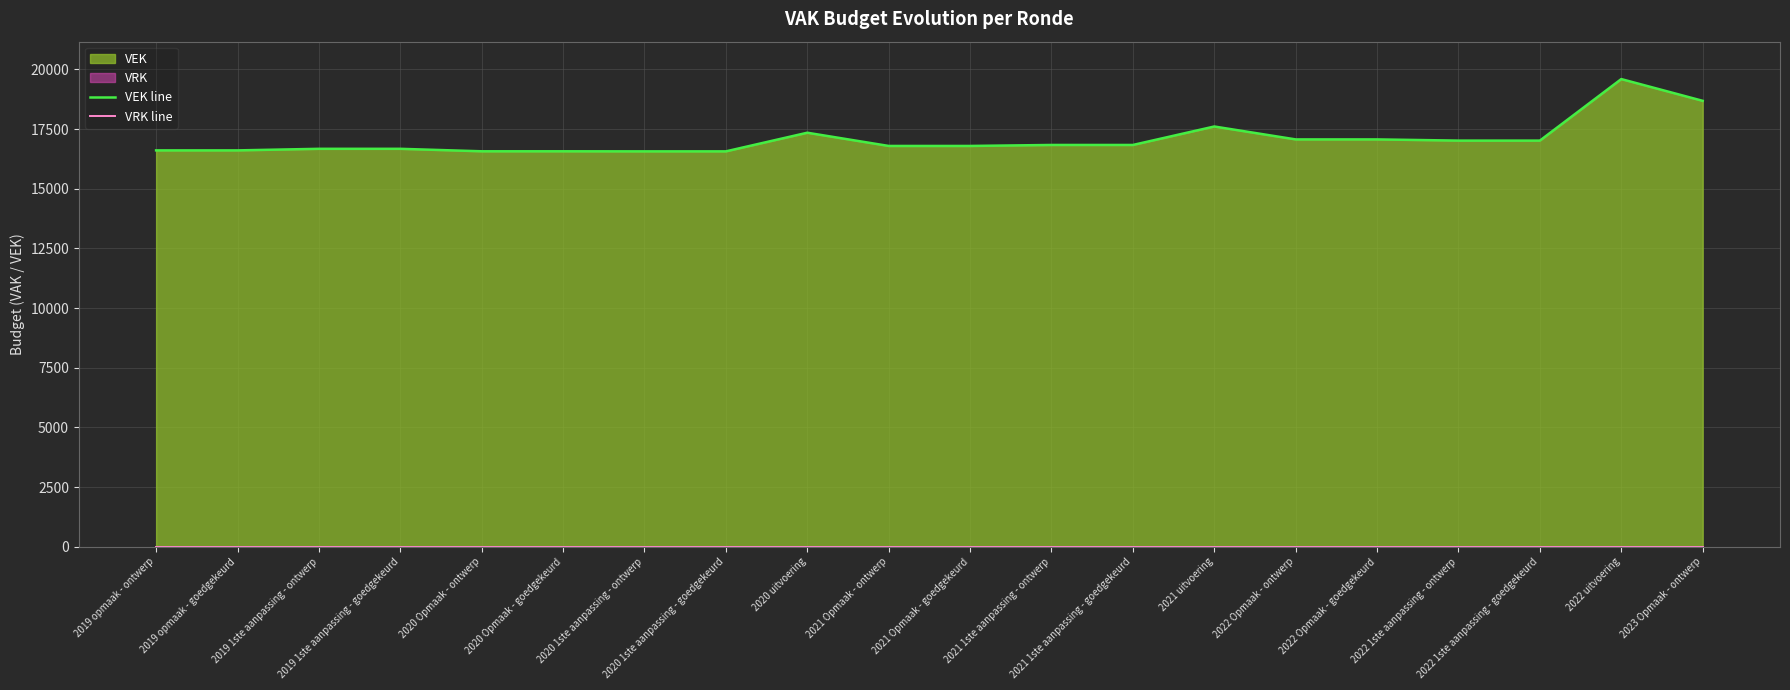

What is the sum of all VEK line values?

341506